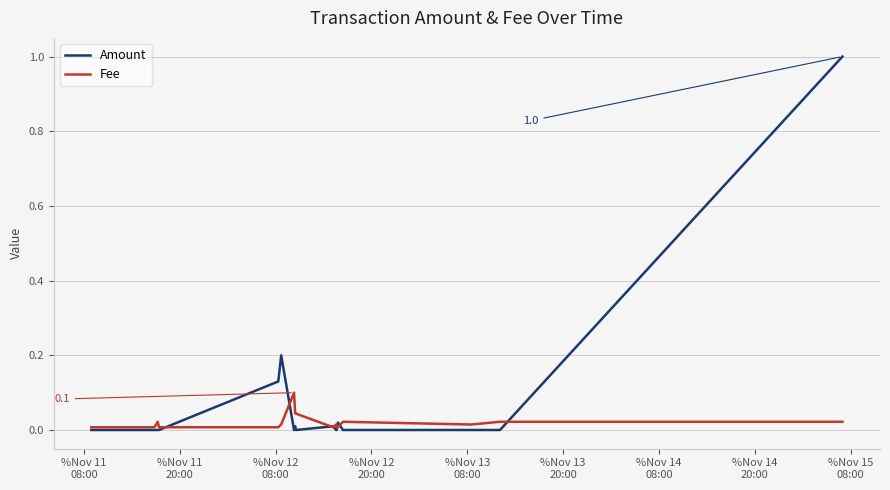

Is this an area chart (filled region under the line)?

No